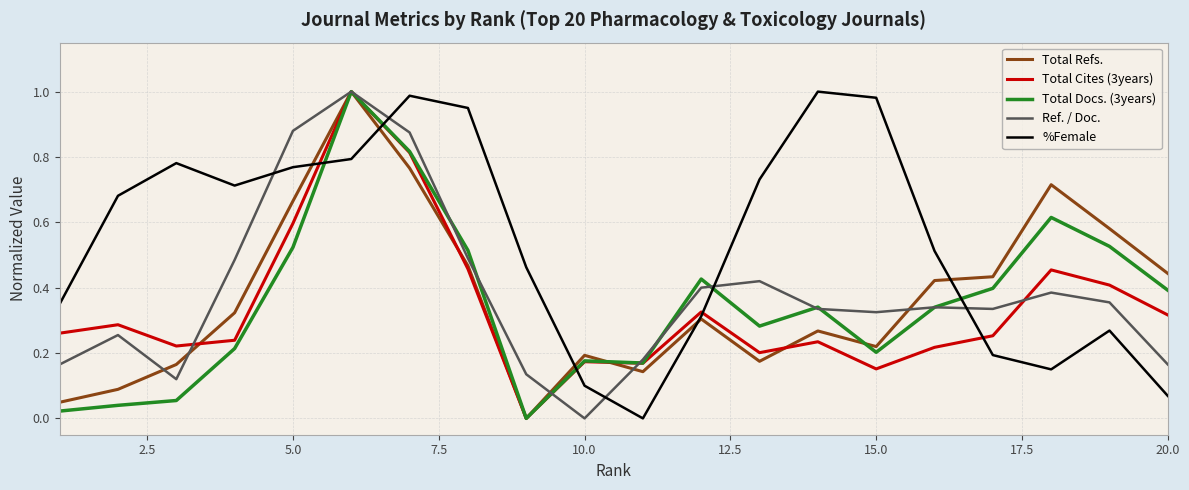

Which series has the largest total across all categories?

%Female